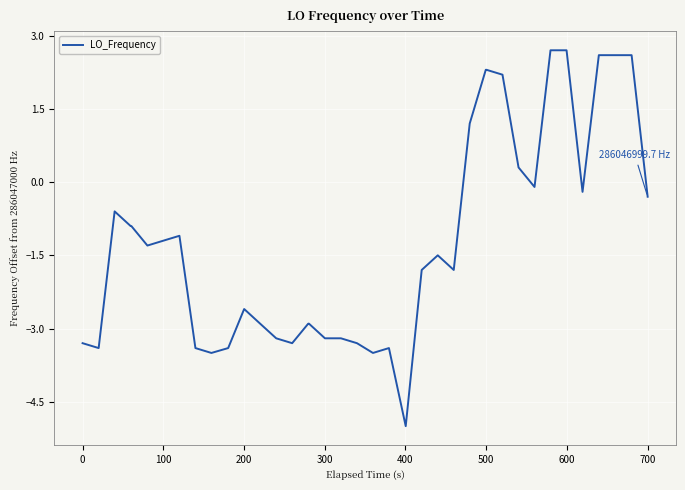

What is the difference between the maximum and minimum values?

7.7